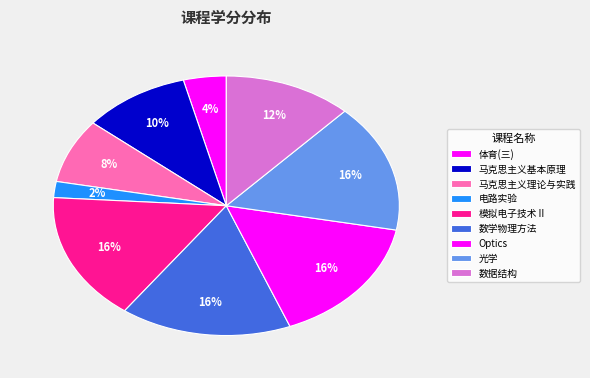

To the nearest percent, what percentage of the pie is 数学物理方法?

16%